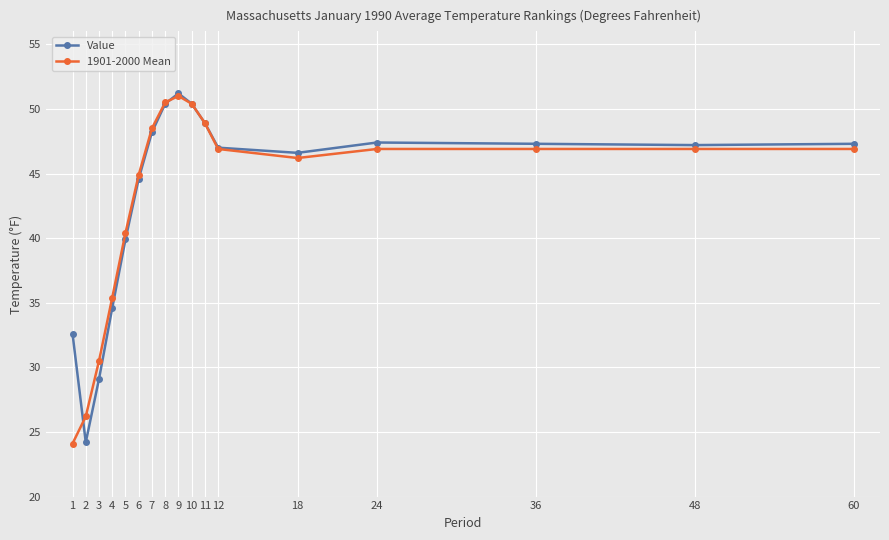

At which category does Value reach its first local peak?

9